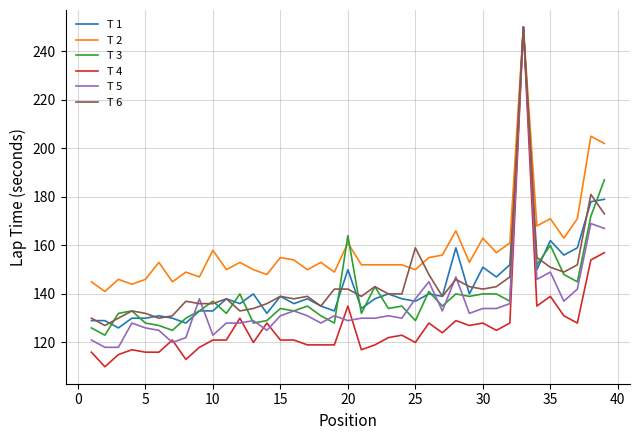

Which series has the largest range (max minus min)?

T 4